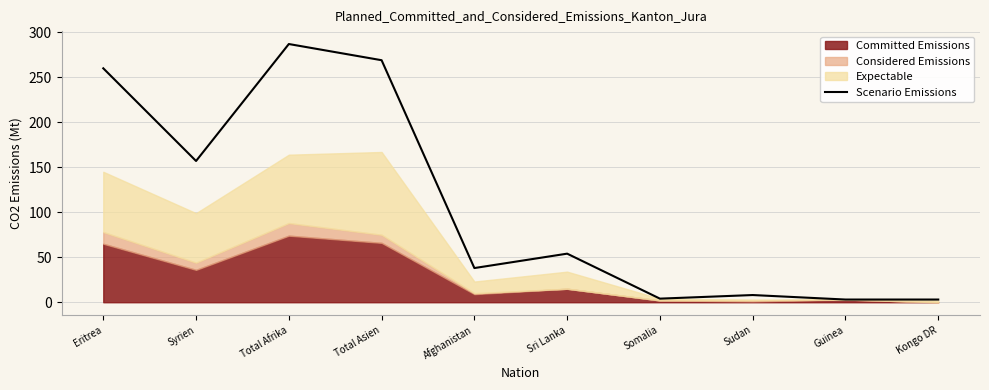

Reading left to right, list all the values displayed in this chart.

260	157	287	269	38	54	4	8	3	3